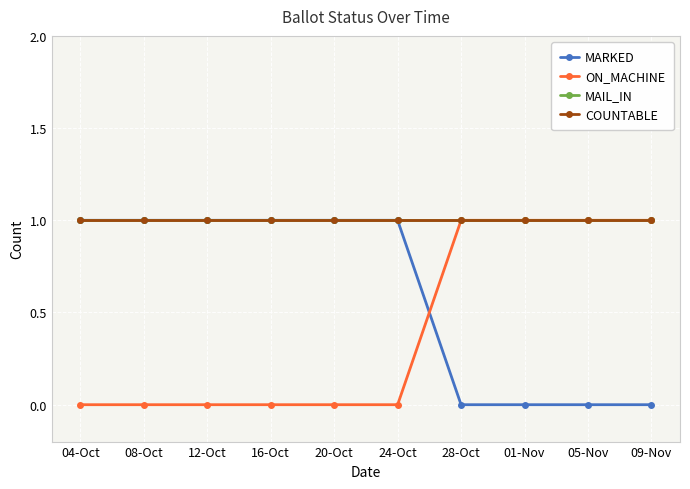

Where is COUNTABLE nearest to the value 1?

04-Oct